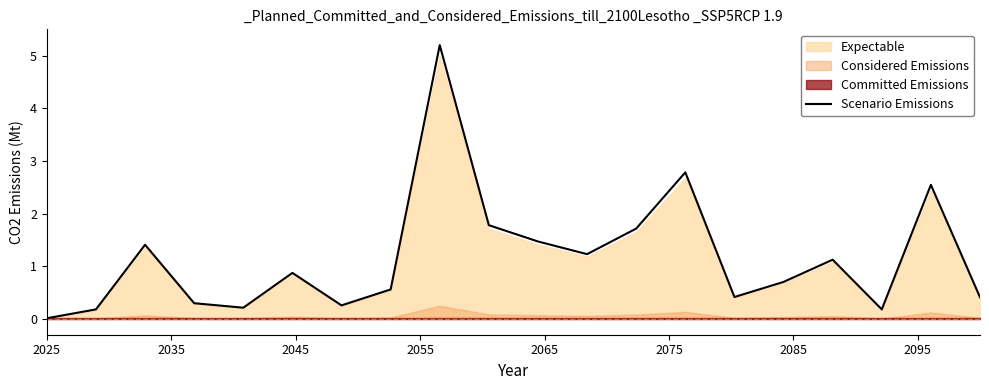

What is the highest value of the Scenario Emissions series?

5.2